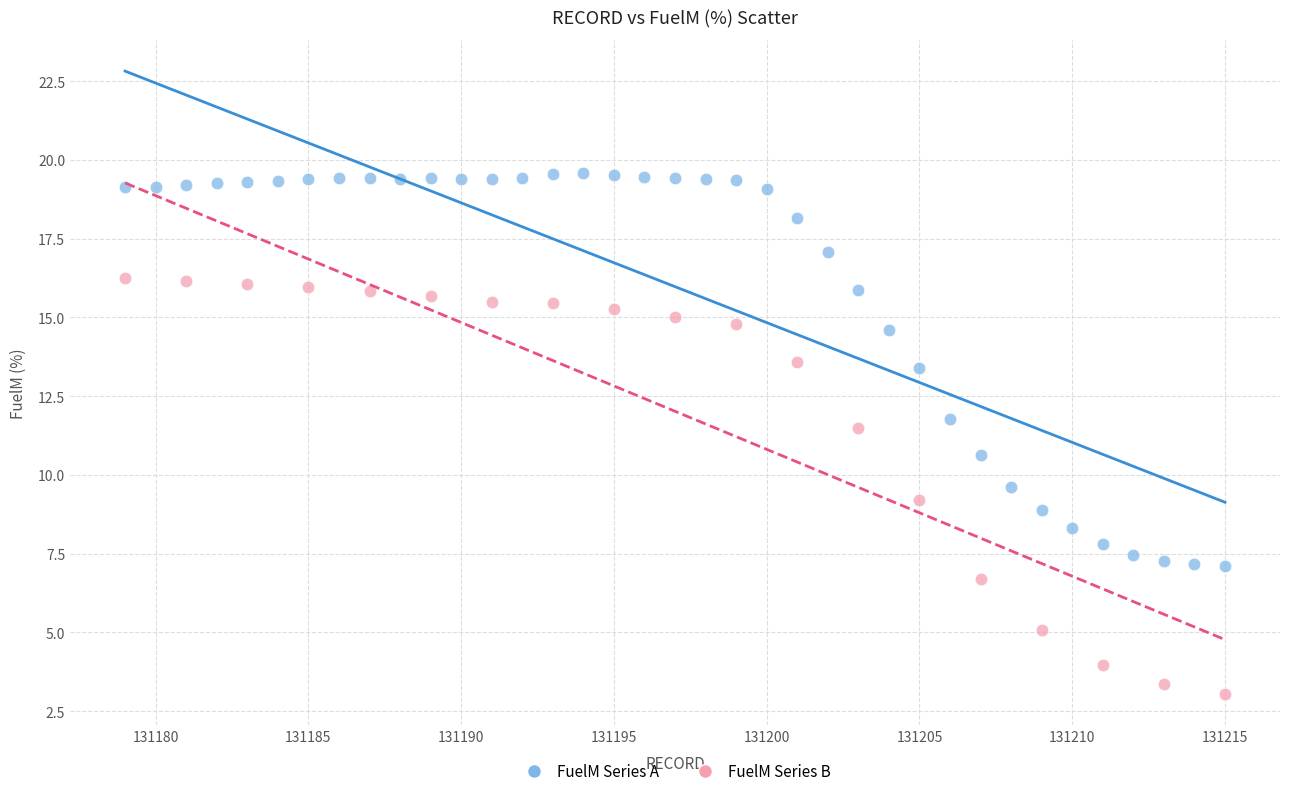

Which series contains the lowest Y value?

FuelM Series B